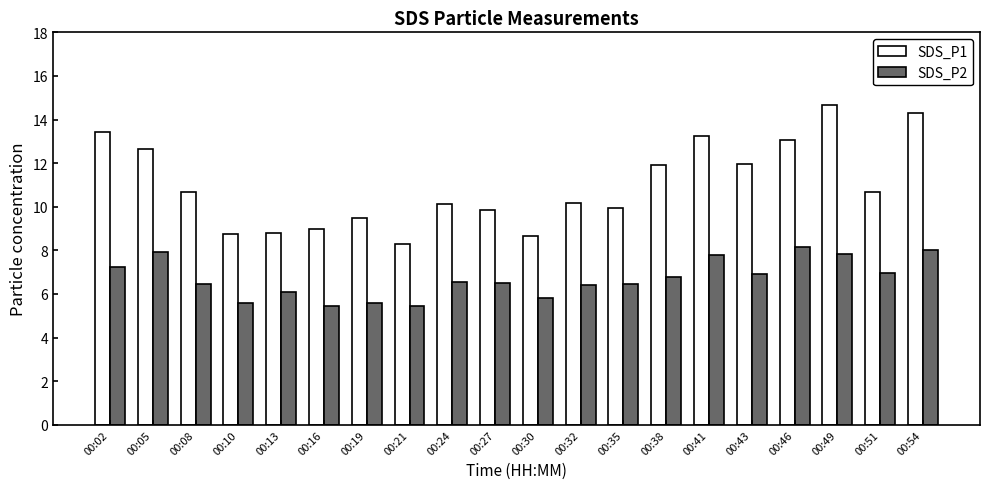

How many groups of bars are there?

20